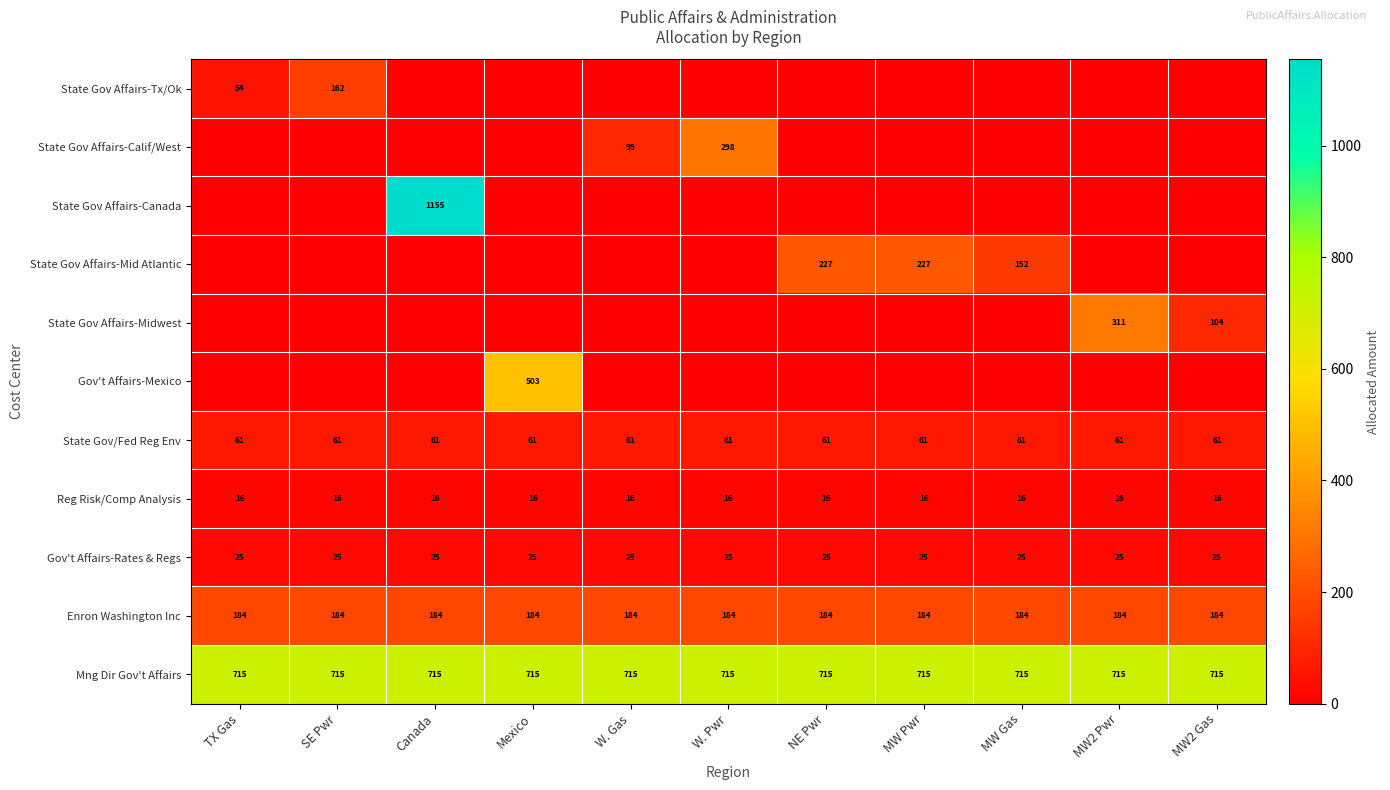

Between MW Pwr and MW2 Gas, which is larger?

MW Pwr